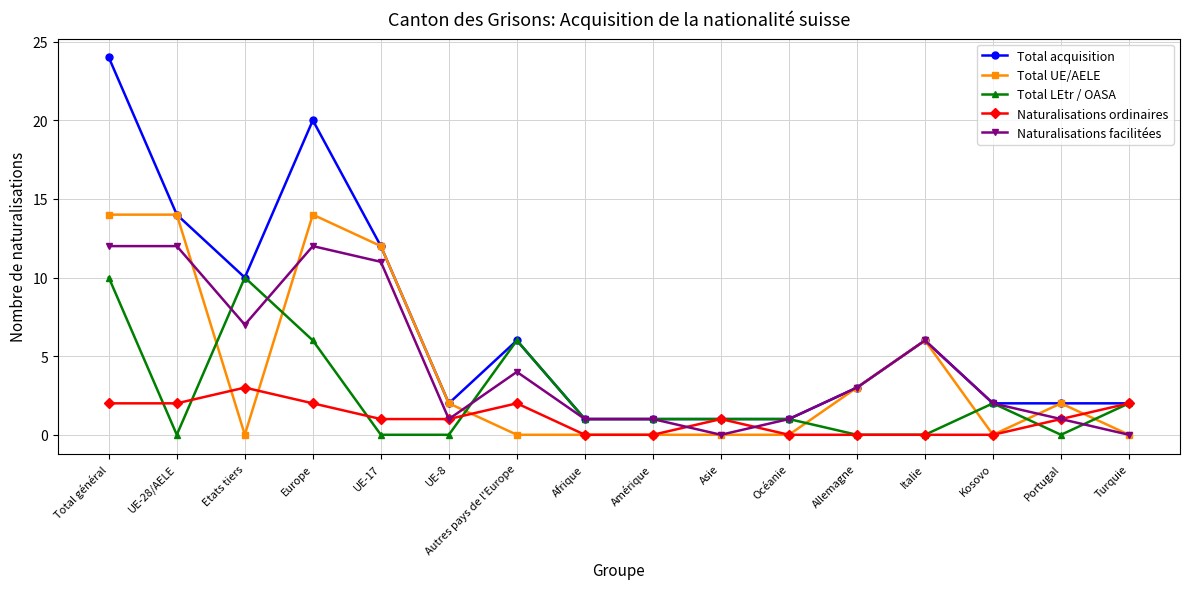

Count the number of categories in the chart.

16